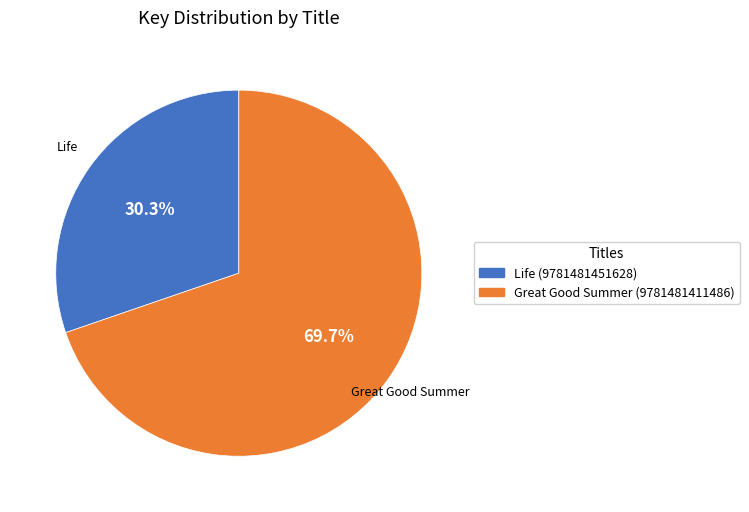

Does Life (9781481451628) account for over 50% of the chart?

No